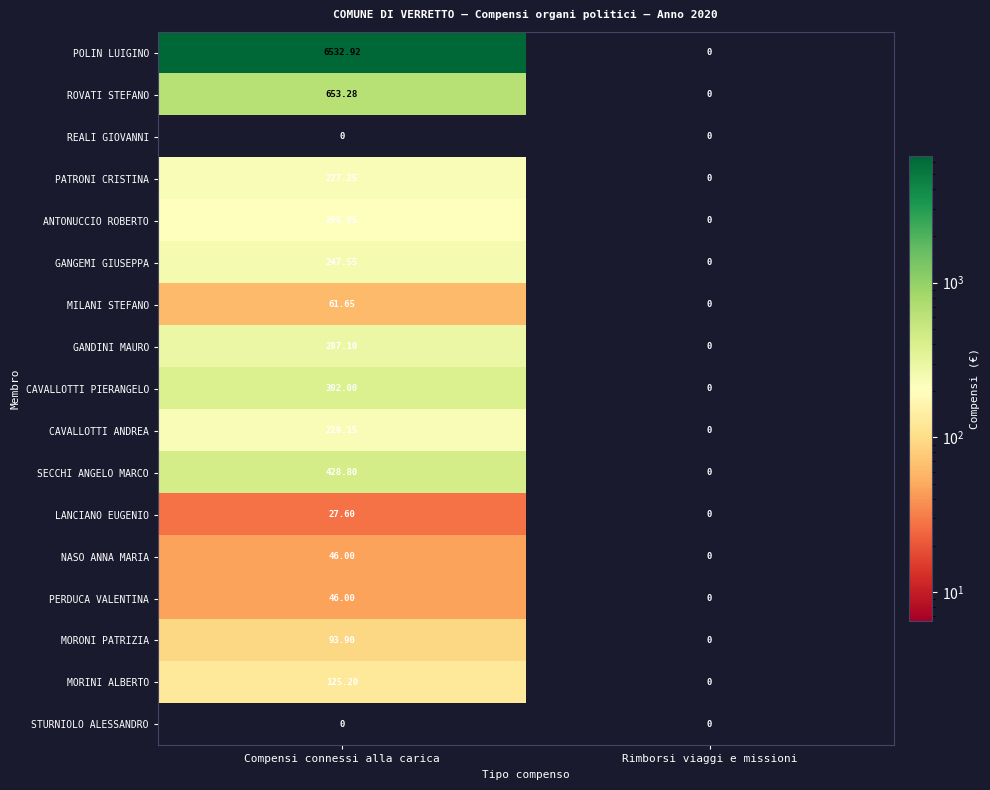

How many categories are shown in the chart?

2